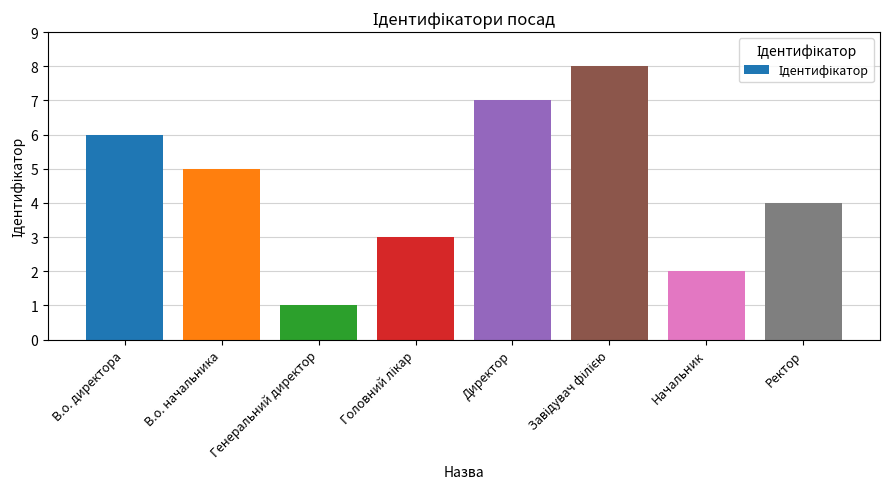

What is the greatest value displayed?

8